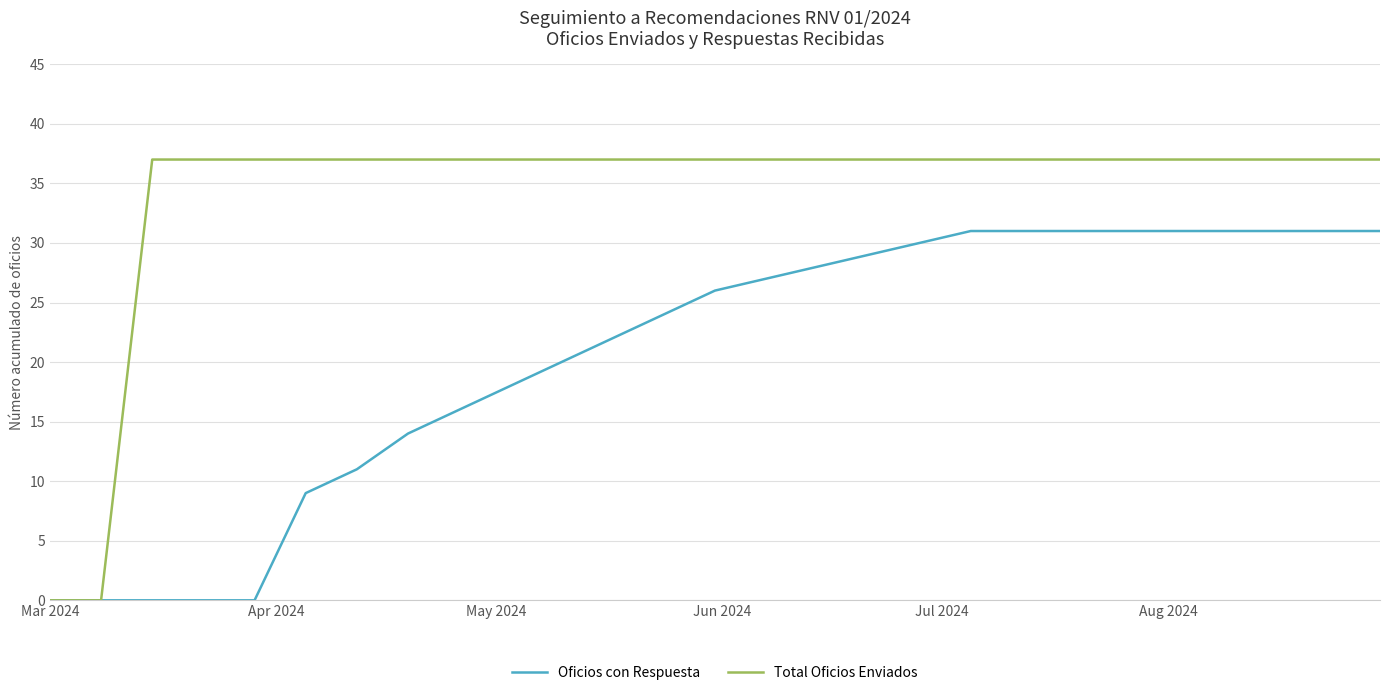

What is the greatest value displayed?

37